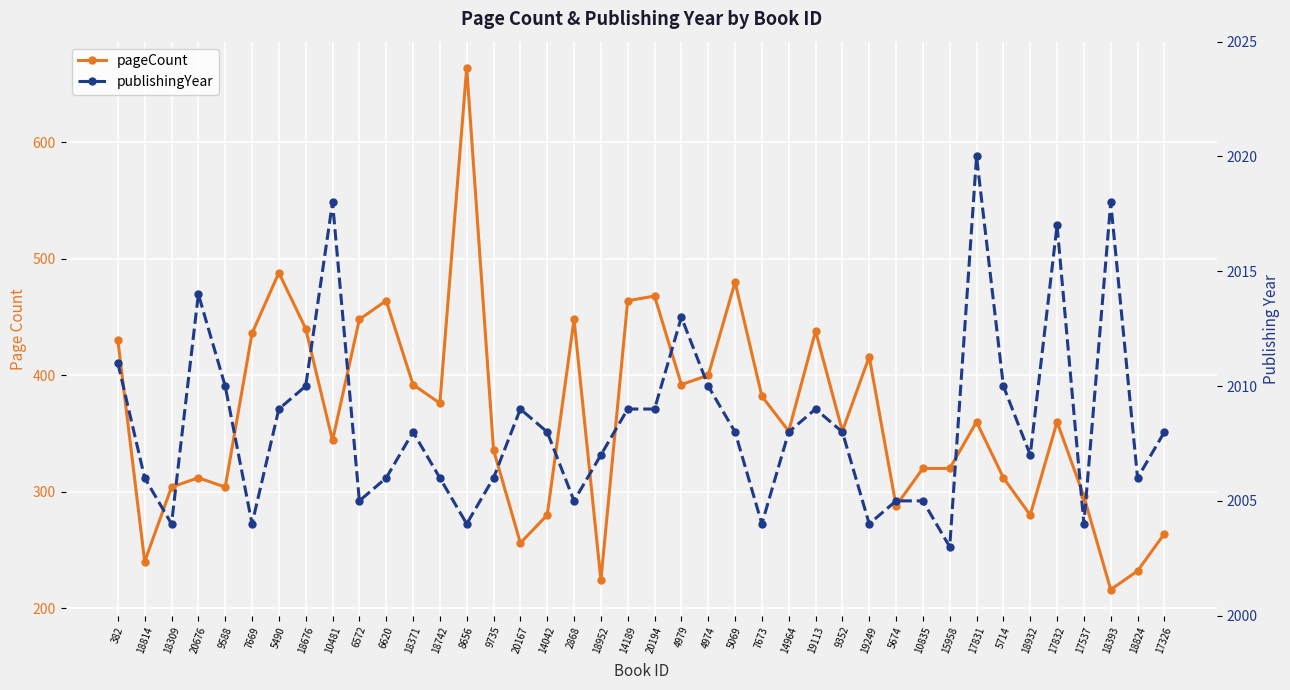

Rank the categories by pageCount value from lowest to highest.

18393, 18952, 18824, 18814, 20167, 17326, 14042, 18932, 5674, 17537, 18309, 9588, 20676, 5714, 10835, 15958, 9735, 10481, 14964, 9352, 17831, 17832, 18742, 7673, 18371, 4979, 4974, 19249, 382, 7669, 19113, 18676, 6572, 2868, 6620, 14189, 20194, 5069, 5490, 8656